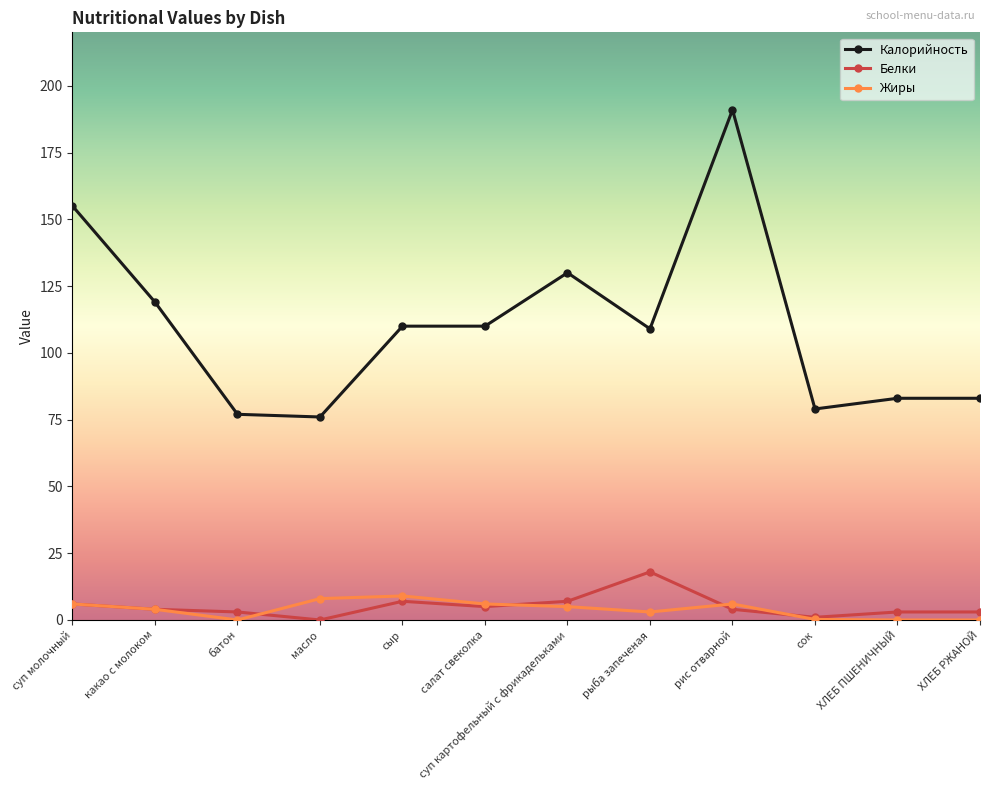

True or false: Жиры has a value of 9.0 at сыр.

True